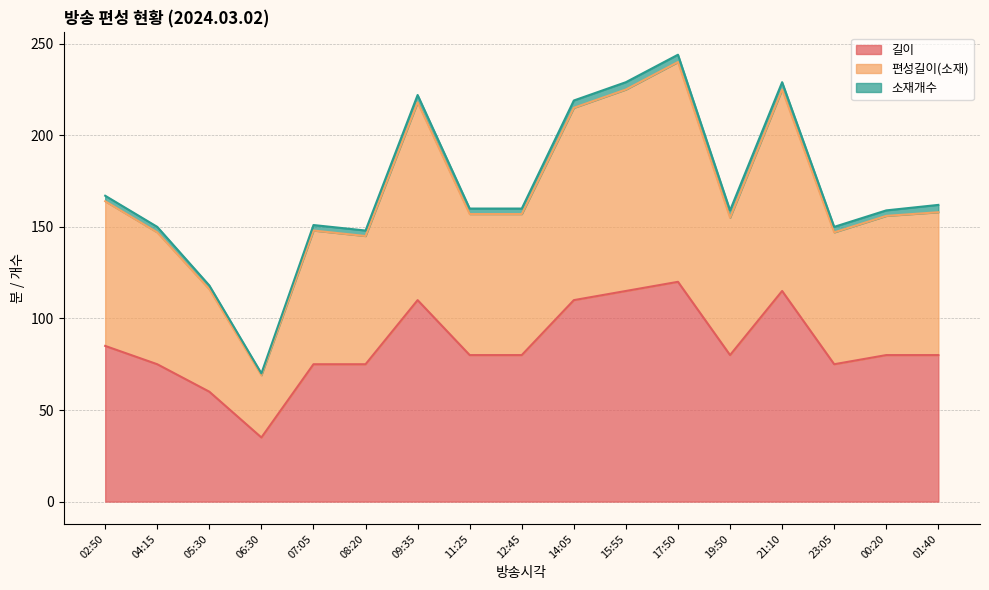

Where does the 편성길이(소재) series first go above 157?

02:50